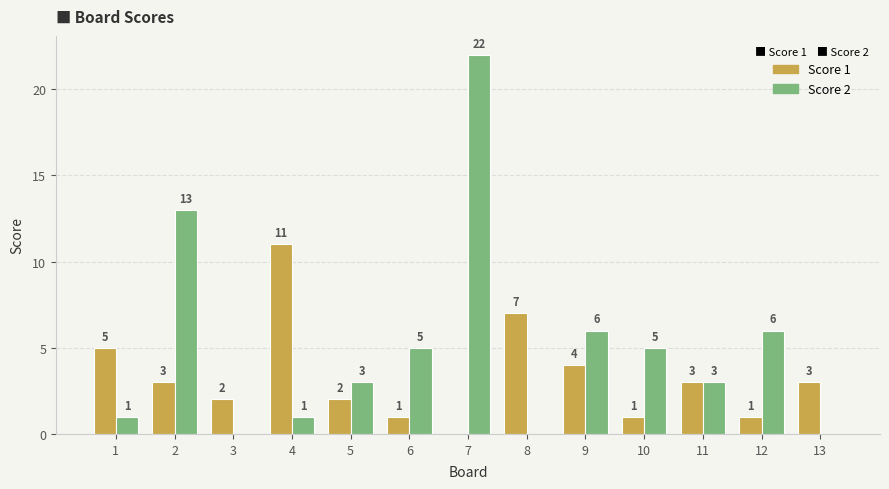

The value of Score 1 at 6 is 2. True or false?

False